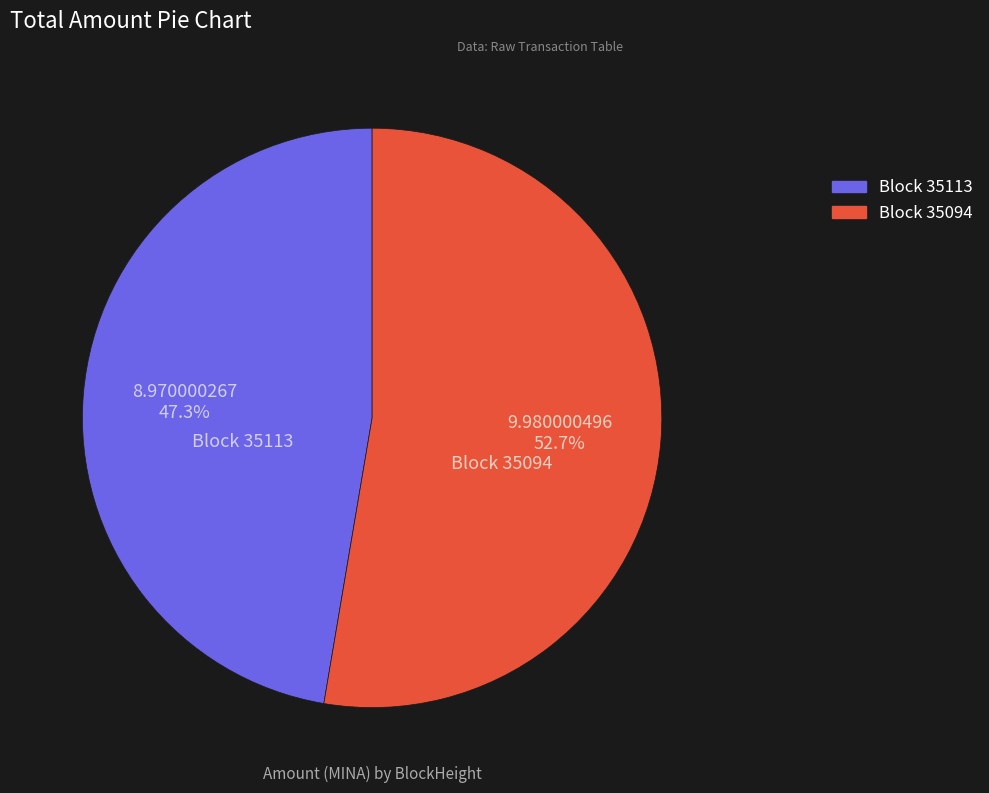

Is there any slice that represents more than half of the pie?

Yes